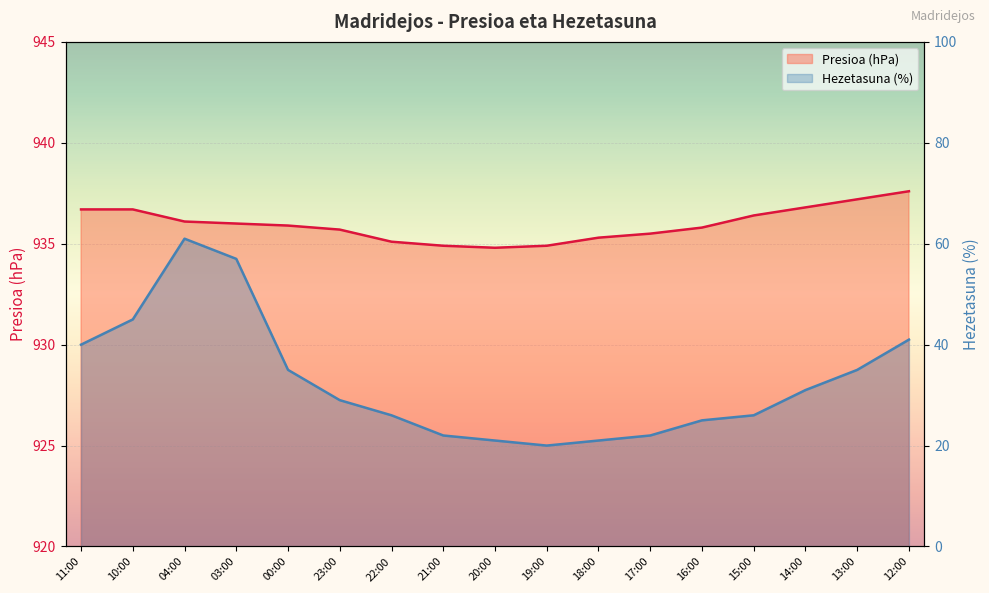

At 14:00, list the series in order from smallest to largest.

Hezetasuna (%), Presioa (hPa)